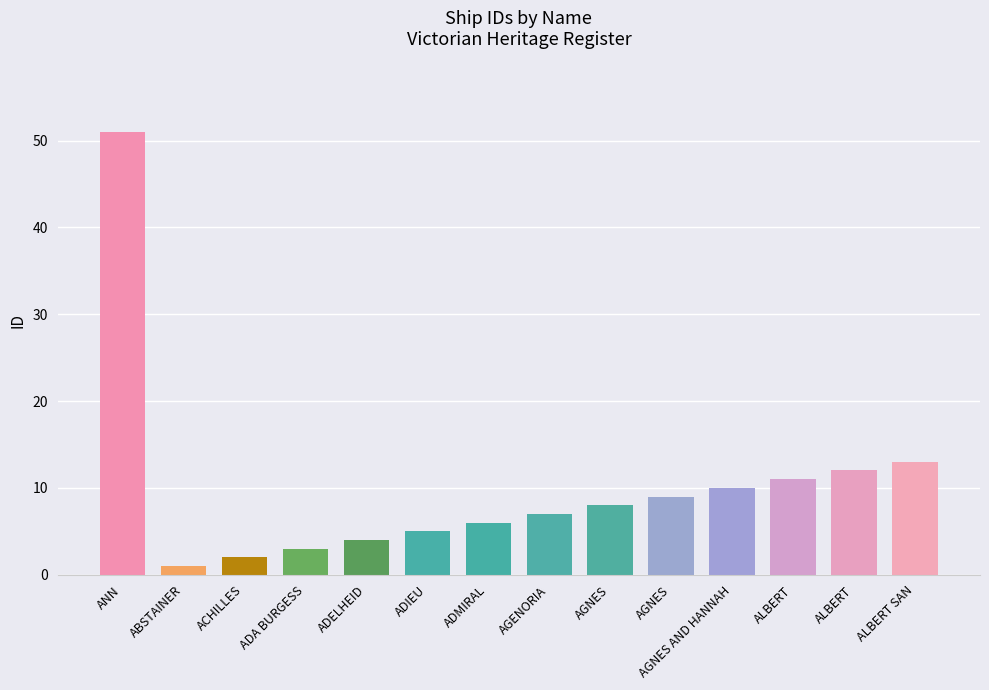

How many data points does each series have?

14